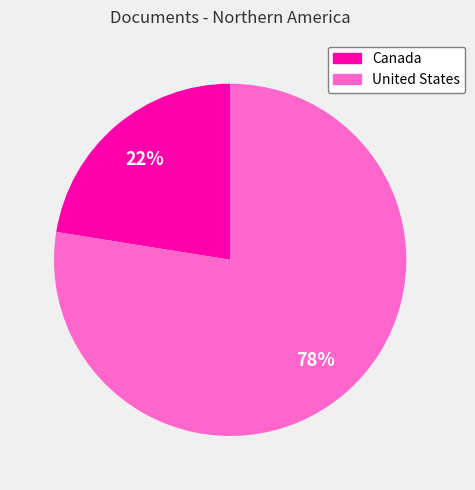

To the nearest percent, what is the average slice percentage?

50%